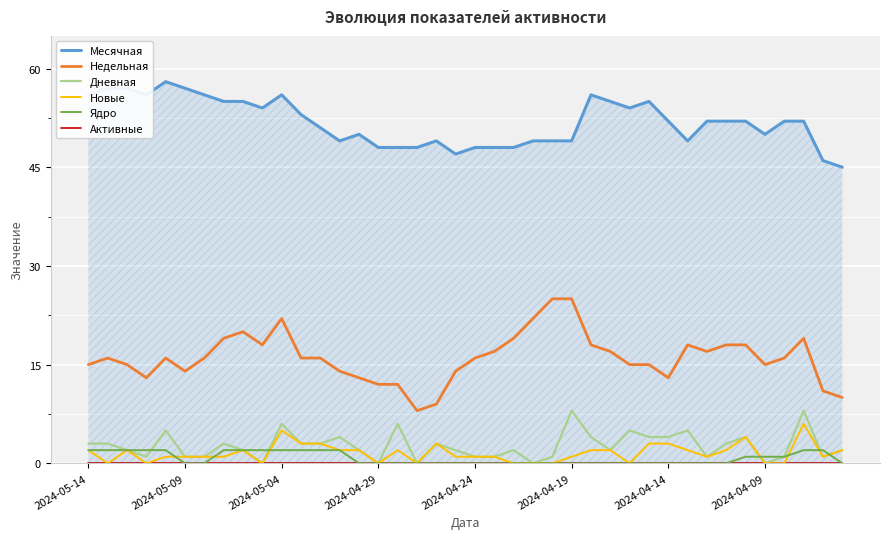

Does the chart display data point markers on the line(s)?

No